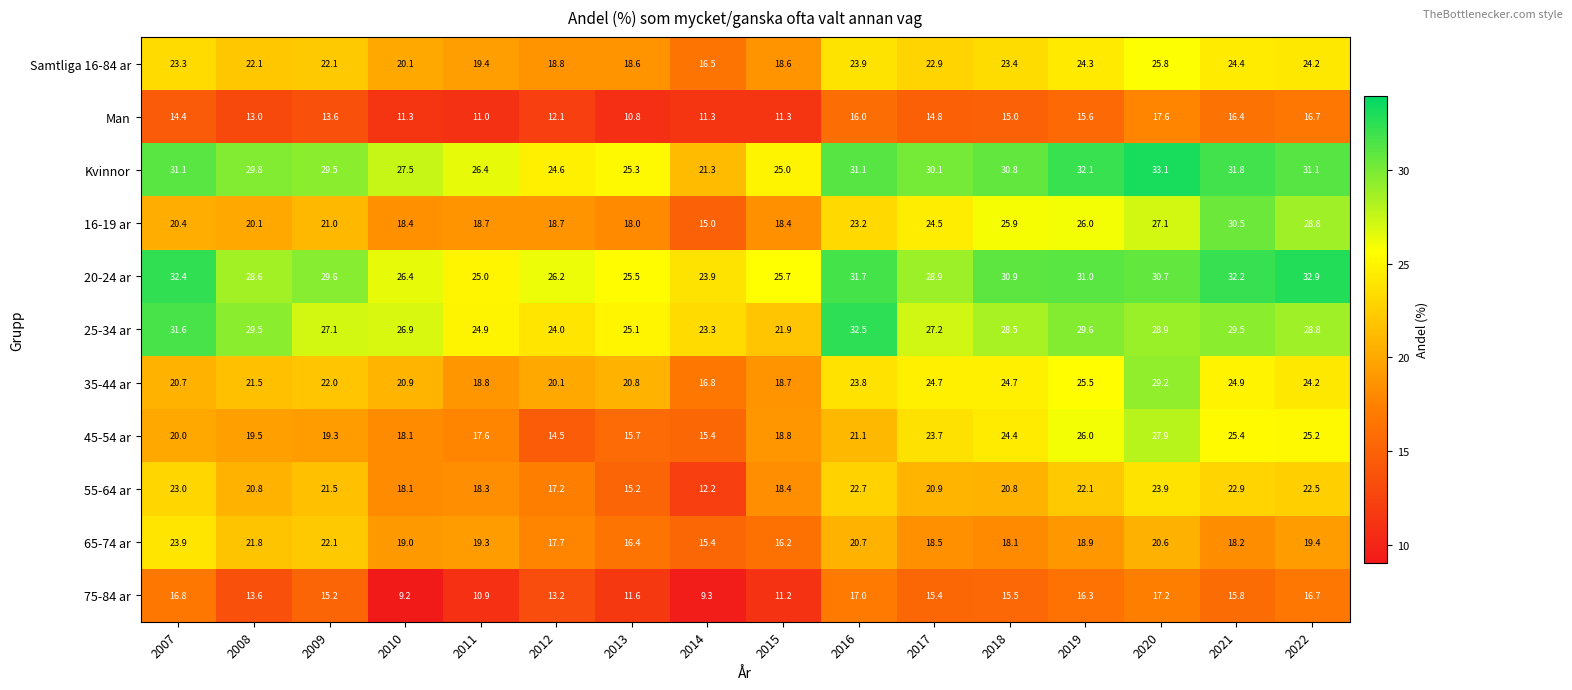

At which label is 35-44 ar closest to 23?

2016